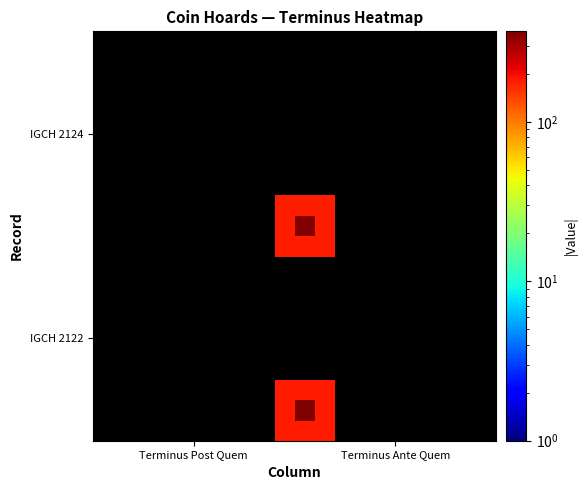

How many series are shown in this chart?

20